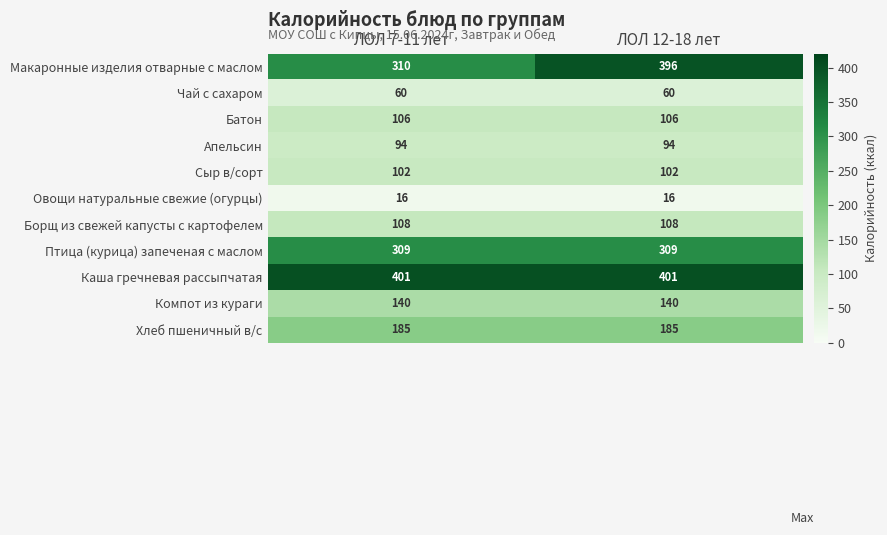

What is the average value of the Каша гречневая рассыпчатая series?

401